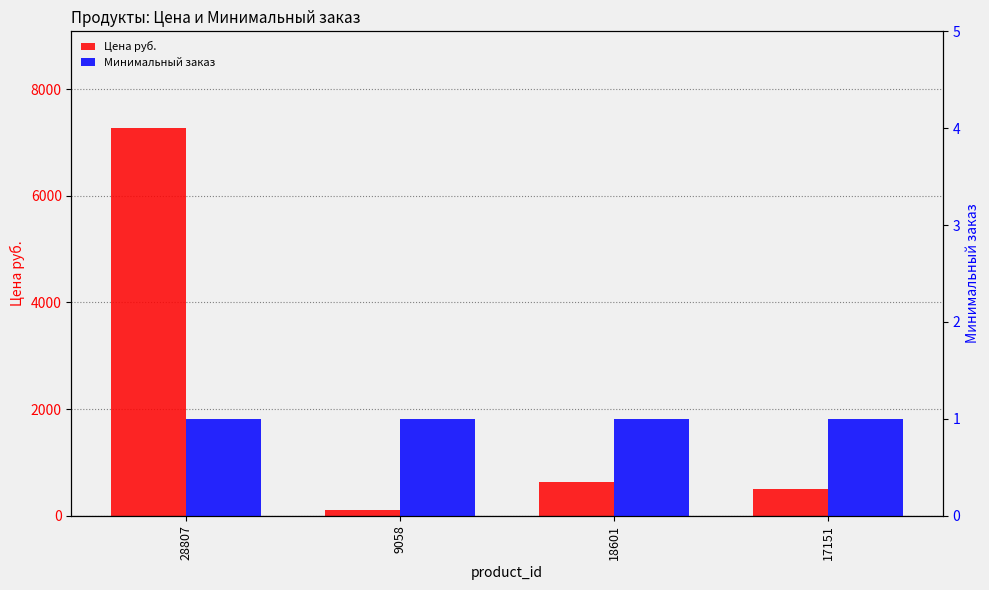

Rank the categories by Минимальный заказ value from lowest to highest.

28807, 9058, 18601, 17151